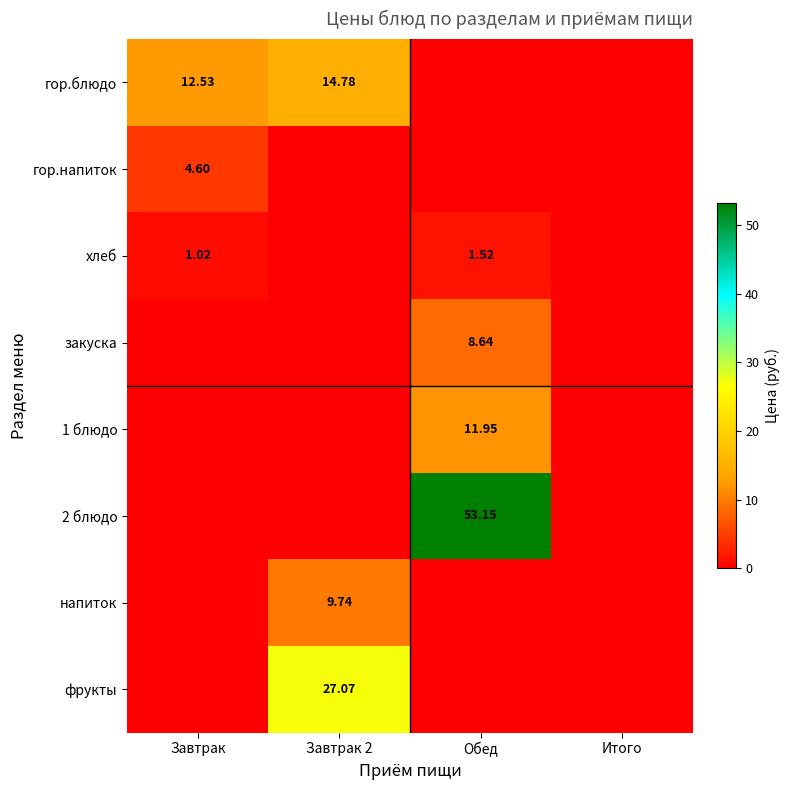

What is the difference between the maximum and minimum values in the гор.напиток series?

4.6